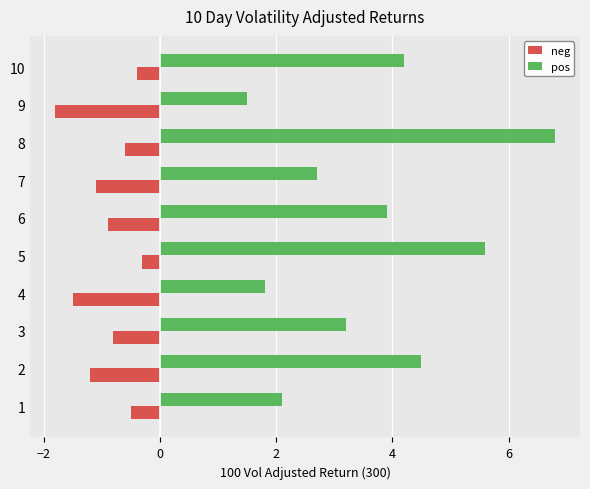

Which label corresponds to the smallest value in the chart?

9